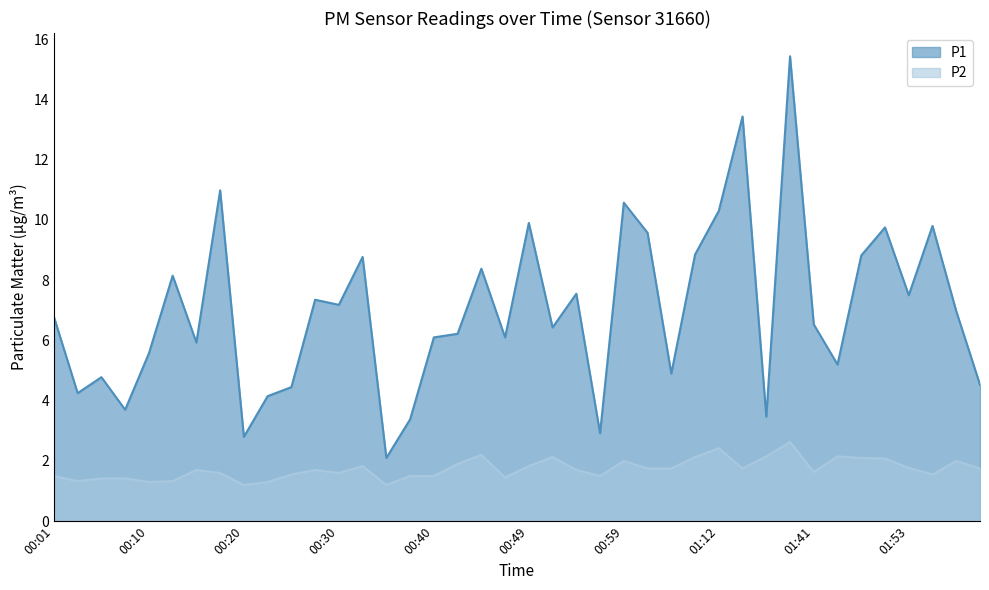

The P2 series shows 1.7 at 00:27. True or false?

True